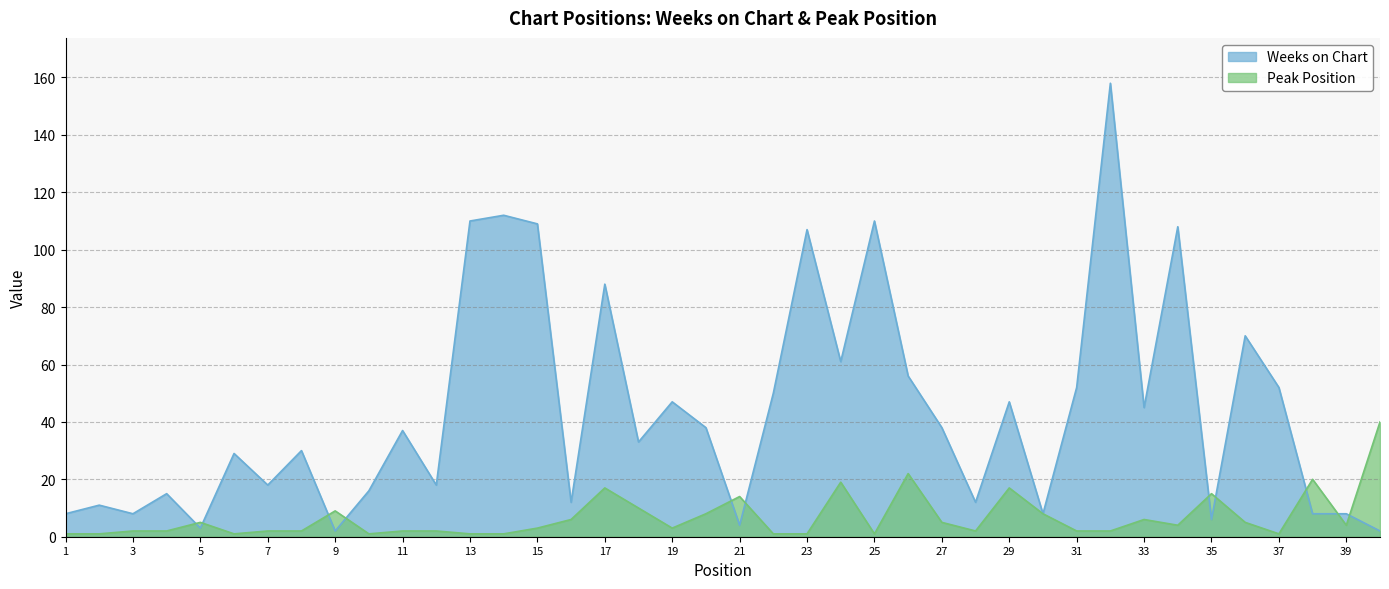

True or false: Weeks on Chart has more than 1 points higher than both neighbors.

True